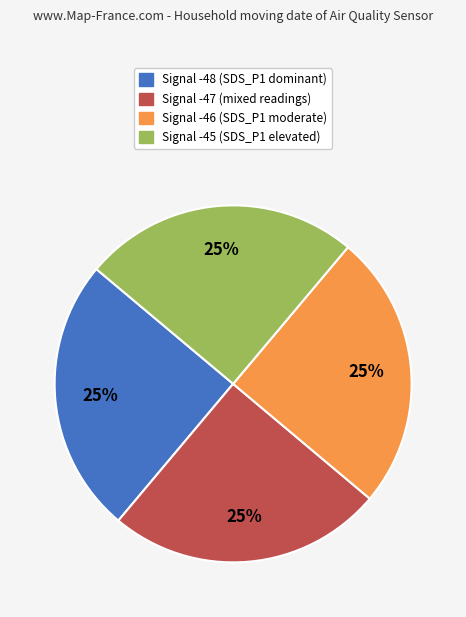

The Signal -48 slice represents 25% of the pie. True or false?

True